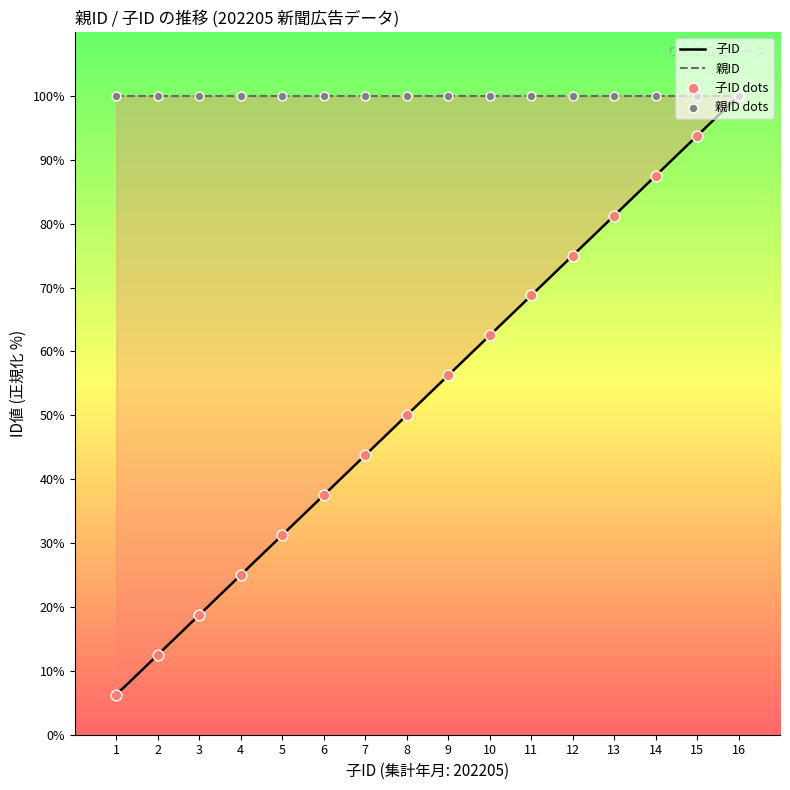

Approximately how many times larger is the value at 4 compared to 2?

2.0